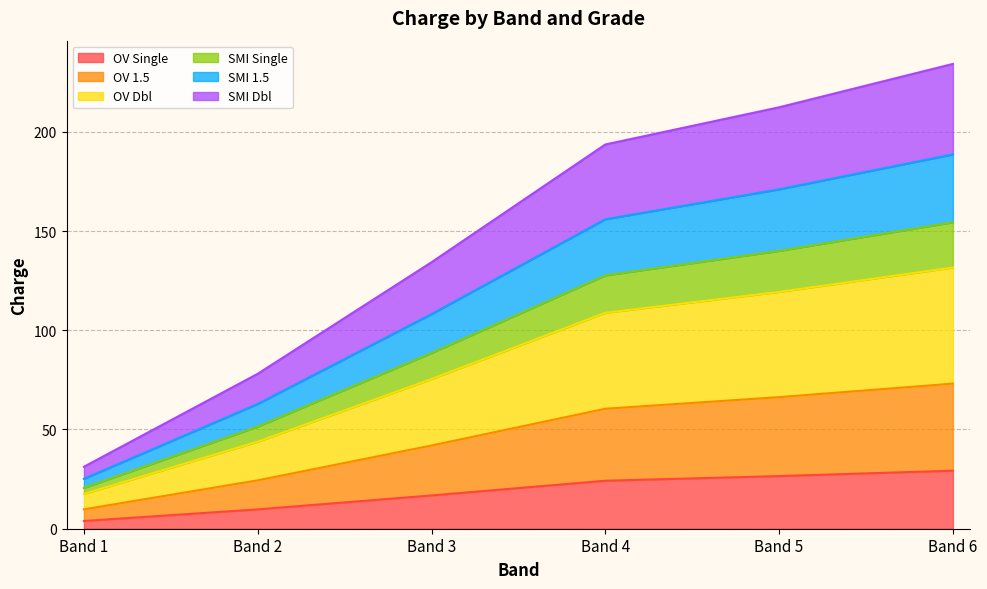

What is the total value across all series at Band 5?

212.4